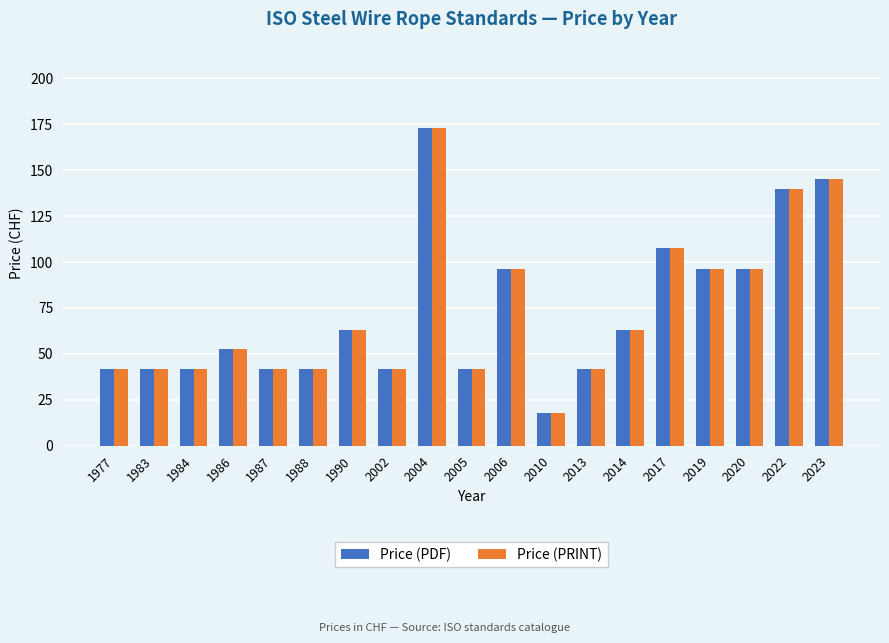

Reading right to left, extract all data points from this chart.

Price (PDF): 145.0	140.0	96.0	96.0	107.5	63.0	42.0	18.0	96.0	42.0	173.0	42.0	63.0	42.0	42.0	52.5	42.0	42.0	42.0
Price (PRINT): 145.0	140.0	96.0	96.0	107.5	63.0	42.0	18.0	96.0	42.0	173.0	42.0	63.0	42.0	42.0	52.5	42.0	42.0	42.0